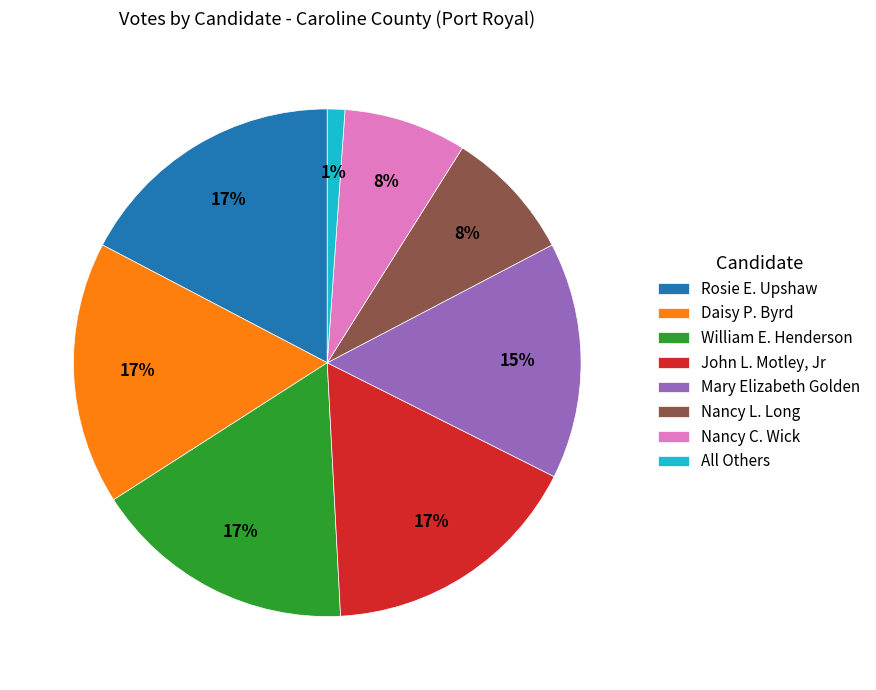

To the nearest percent, what percentage of the pie is Nancy C. Wick?

8%